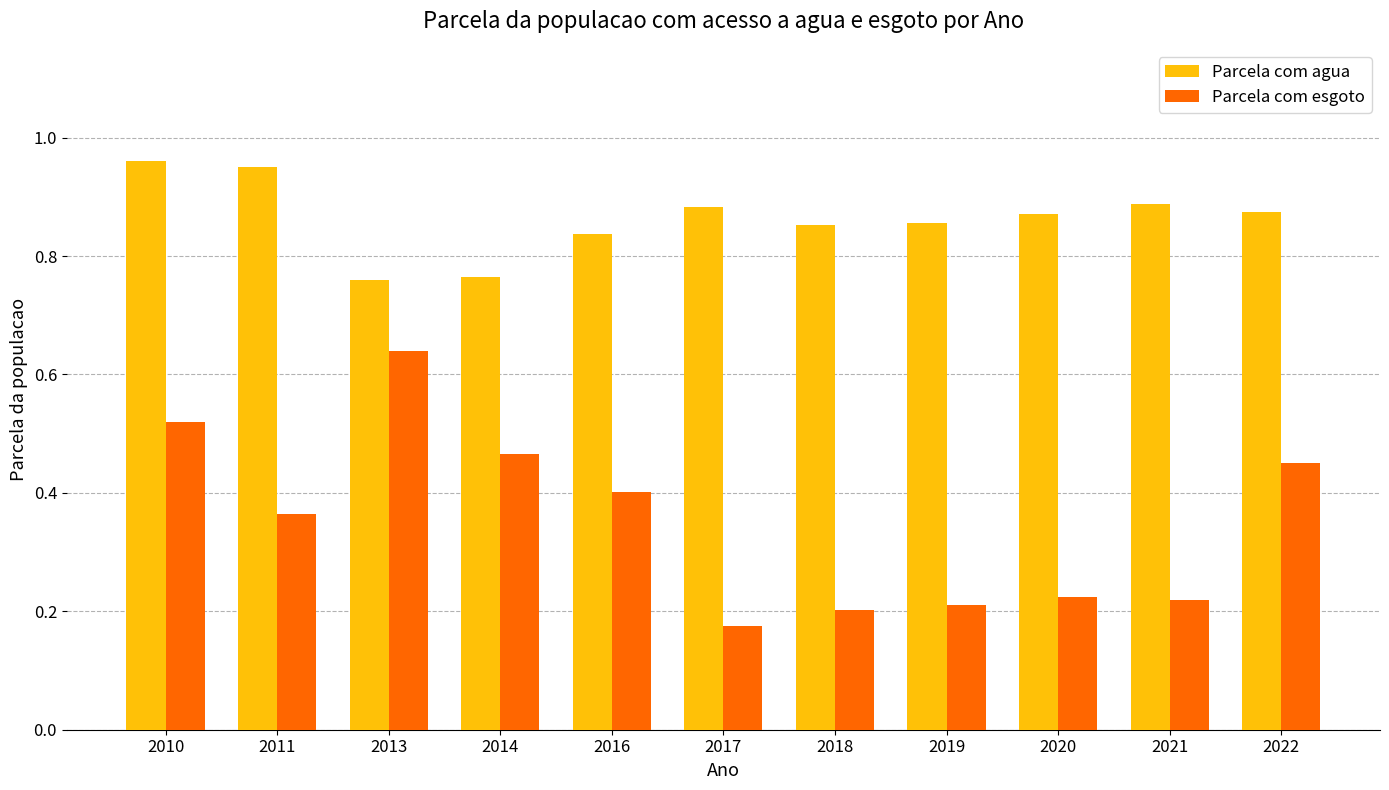

The value of Parcela com esgoto at 2022 is 0.3. True or false?

False